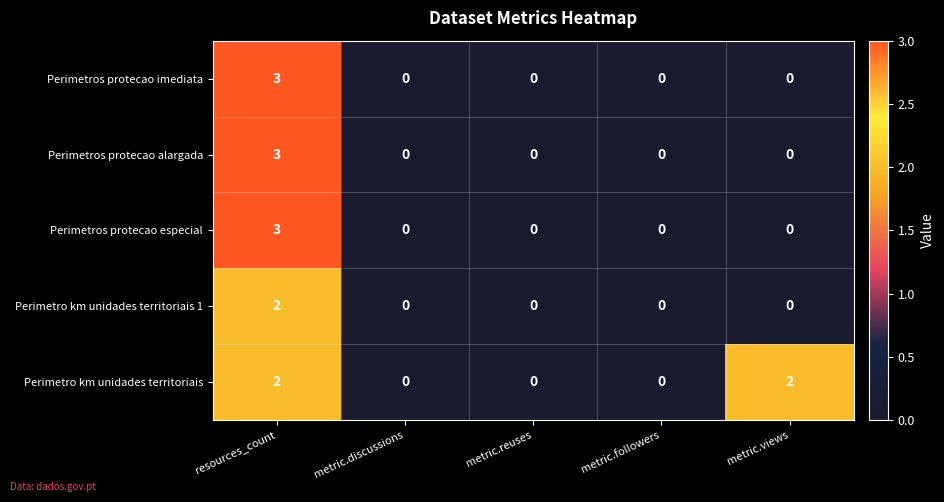

Between metric.reuses and metric.views, which series saw the biggest shift?

Perimetro km unidades territoriais